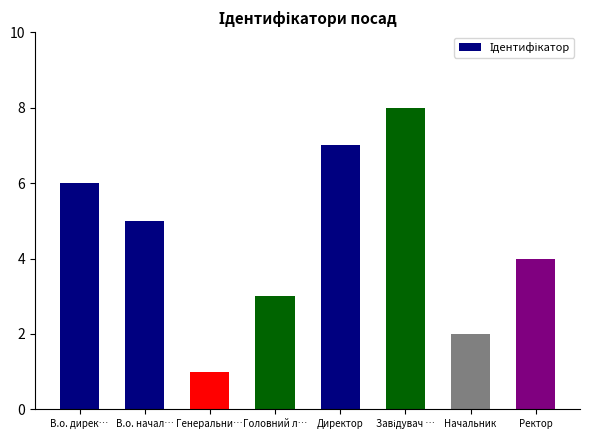

At which label is the value closest to 4?

Ректор